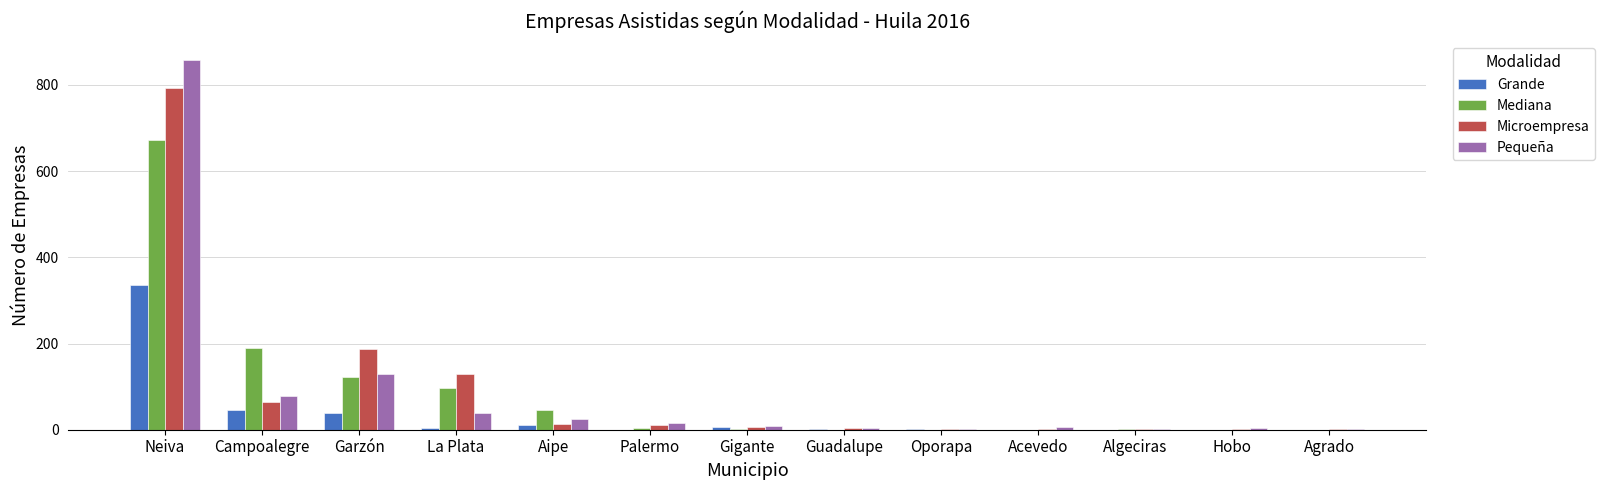

Which series changed the most between Campoalegre and Hobo?

Mediana